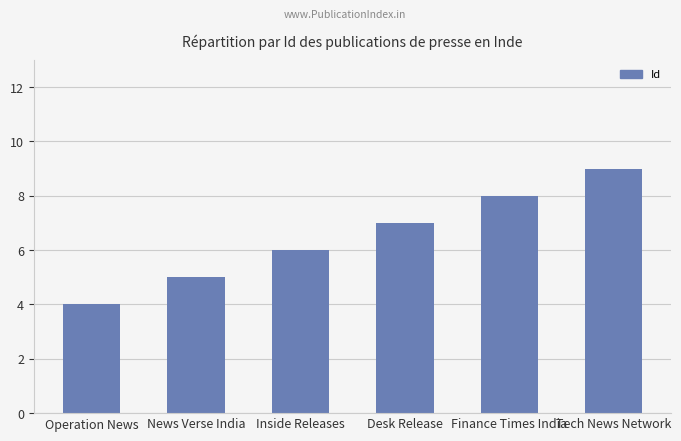

Which has a higher value, Tech News Network or Operation News?

Tech News Network